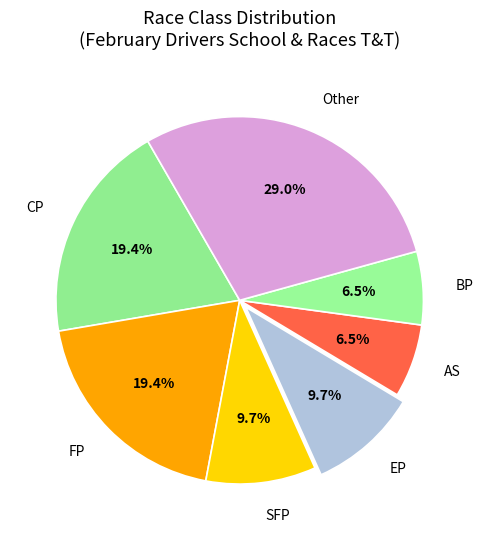

What is the ratio of the value at EP to the value at CP?

0.5